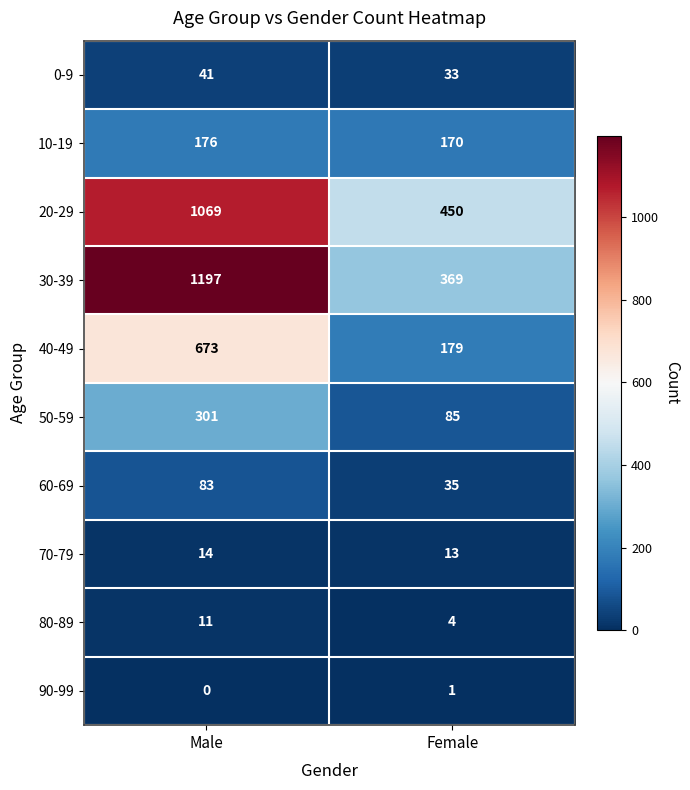

Reading left to right, extract all data points from this chart.

0-9: 41	33
10-19: 176	170
20-29: 1069	450
30-39: 1197	369
40-49: 673	179
50-59: 301	85
60-69: 83	35
70-79: 14	13
80-89: 11	4
90-99: 0	1